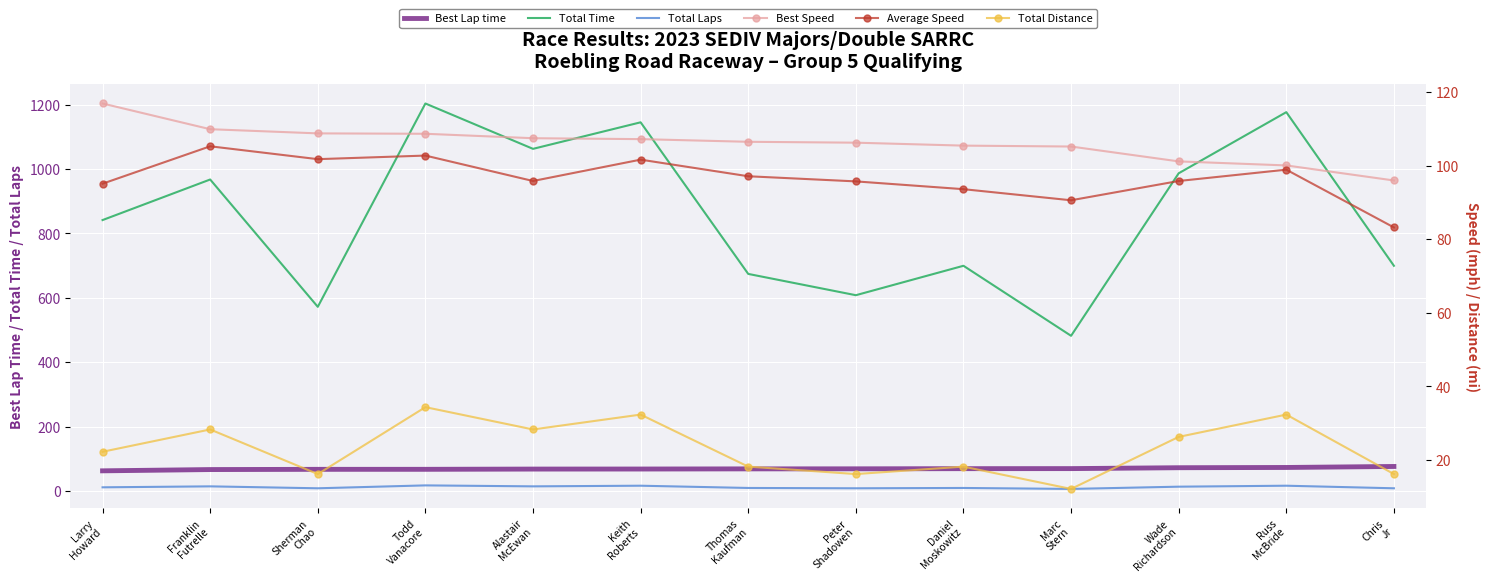

How many data points in Total Laps are less than 11?

6